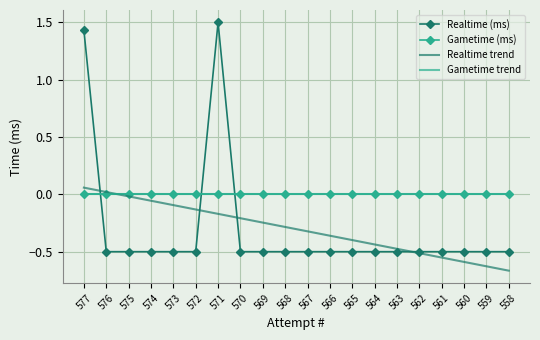

Reading left to right, what are all the values shown in this chart?

Realtime (ms): 1.4	-0.5	-0.5	-0.5	-0.5	-0.5	1.5	-0.5	-0.5	-0.5	-0.5	-0.5	-0.5	-0.5	-0.5	-0.5	-0.5	-0.5	-0.5	-0.5
Gametime (ms): 0.0	0.0	0.0	0.0	0.0	0.0	0.0	0.0	0.0	0.0	0.0	0.0	0.0	0.0	0.0	0.0	0.0	0.0	0.0	0.0
Realtime trend: 0.1	0.0	-0.0	-0.1	-0.1	-0.1	-0.2	-0.2	-0.2	-0.3	-0.3	-0.4	-0.4	-0.4	-0.5	-0.5	-0.6	-0.6	-0.6	-0.7
Gametime trend: 0.0	0.0	0.0	0.0	0.0	0.0	0.0	0.0	0.0	0.0	0.0	0.0	0.0	0.0	0.0	0.0	0.0	0.0	0.0	0.0